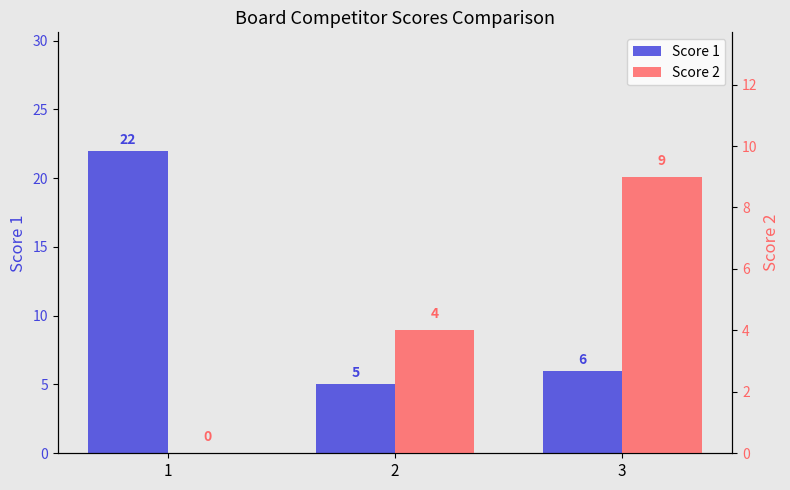

What is the average value of the Score 2 series?

4